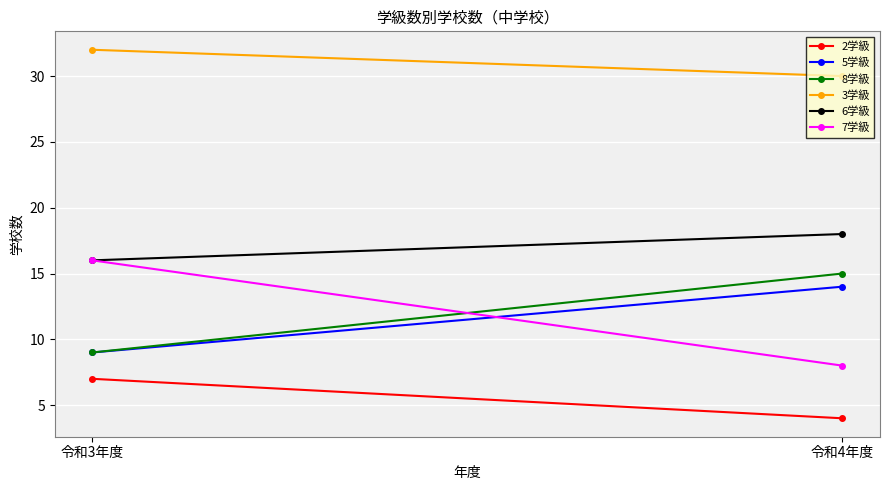

What is the value of the 6学級 point at the 1st from the left?

16